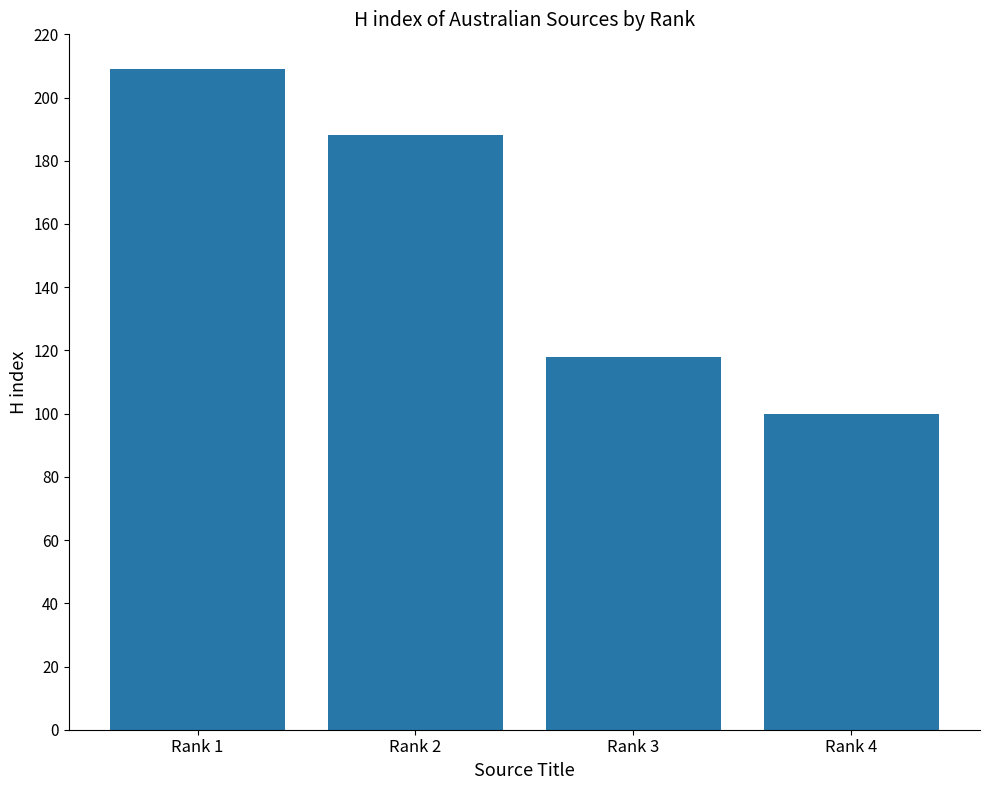

At which label does the data first exceed 188?

Rank 1